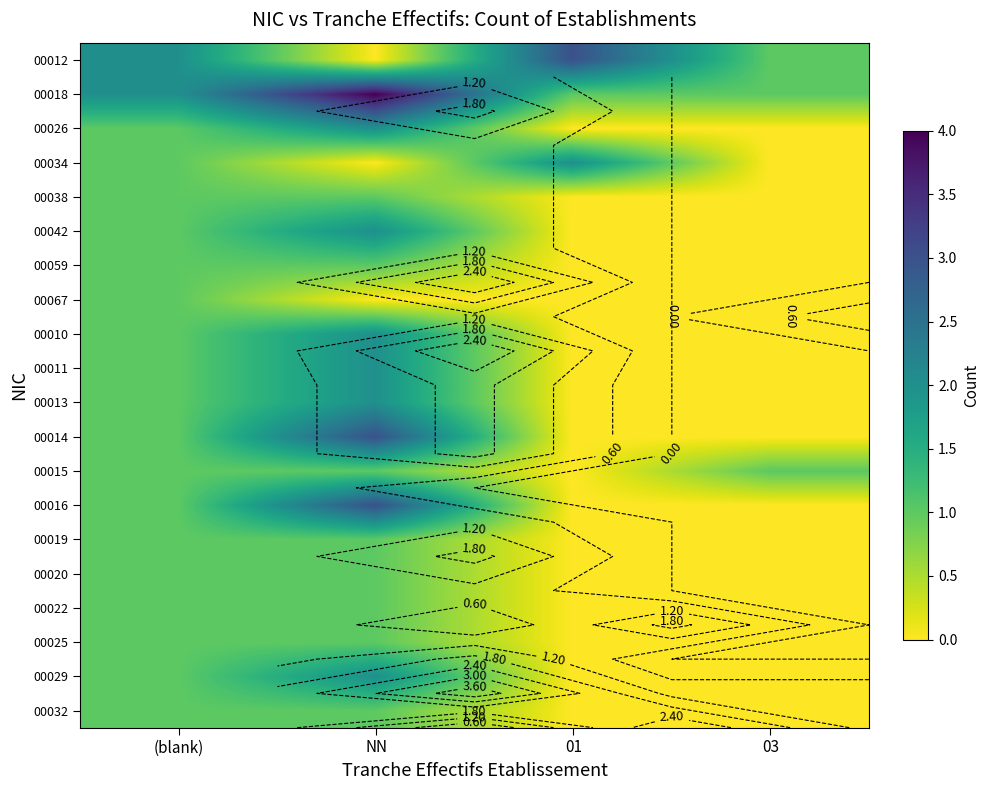

How many positive values does the 00013 series have?

2